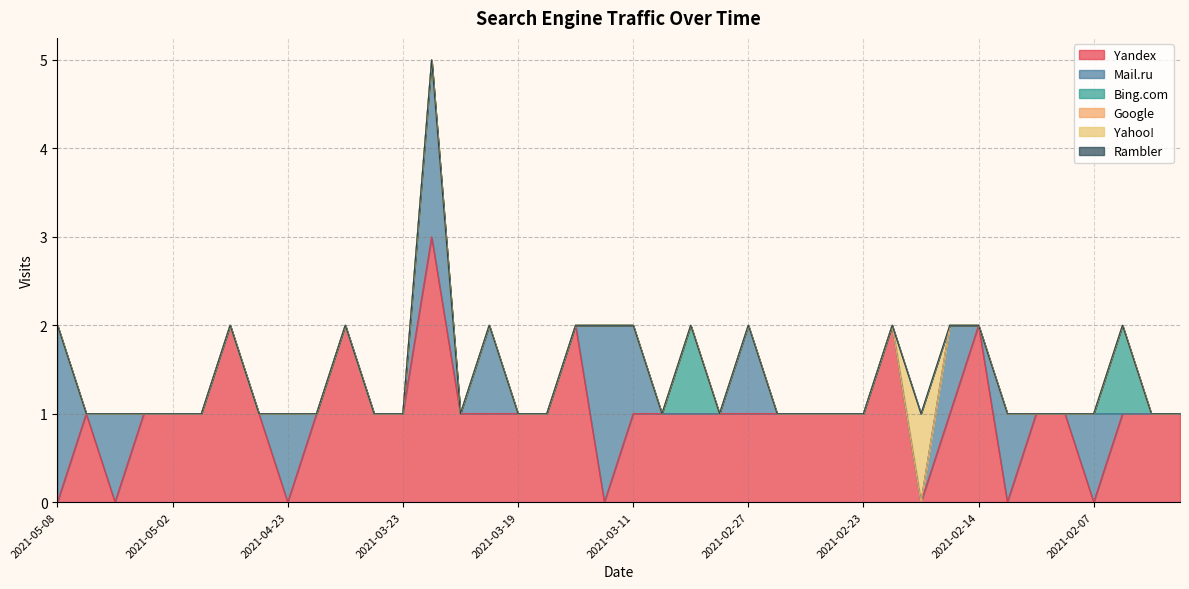

Does the chart have visible grid lines?

Yes